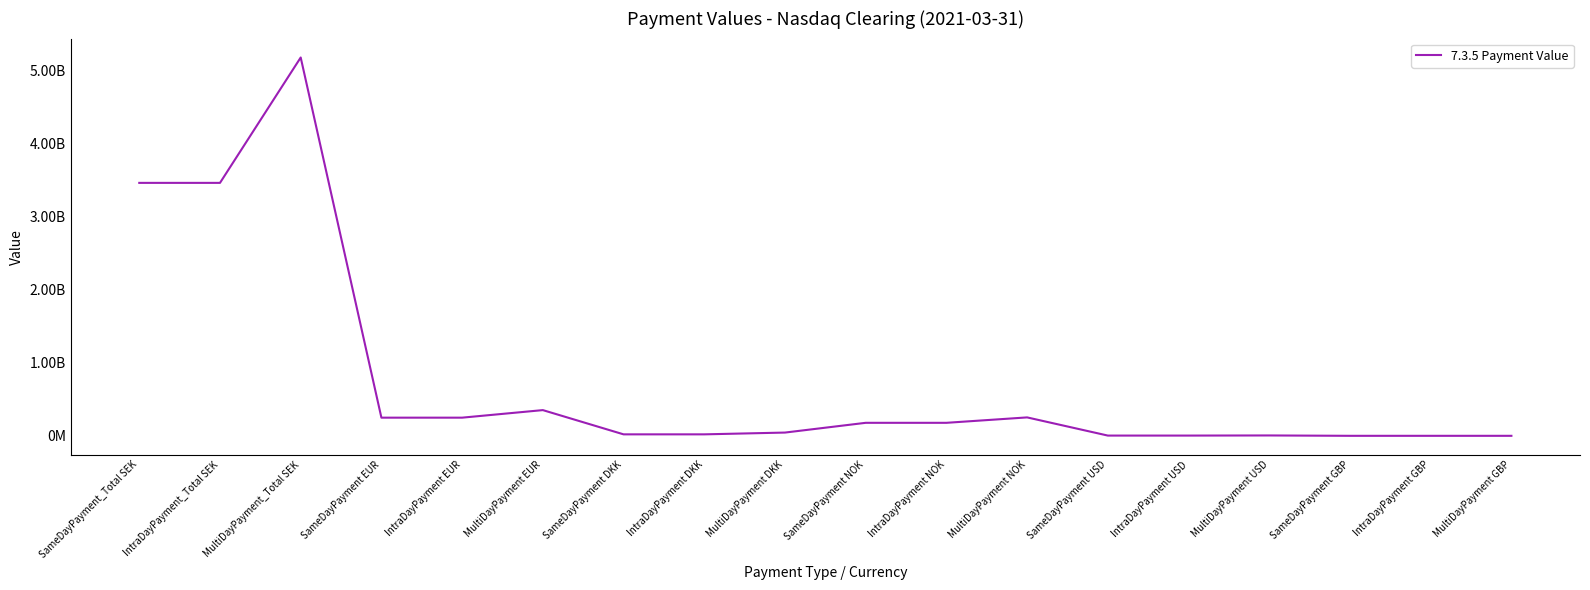

Which label corresponds to the largest value in the chart?

MultiDayPayment_Total SEK